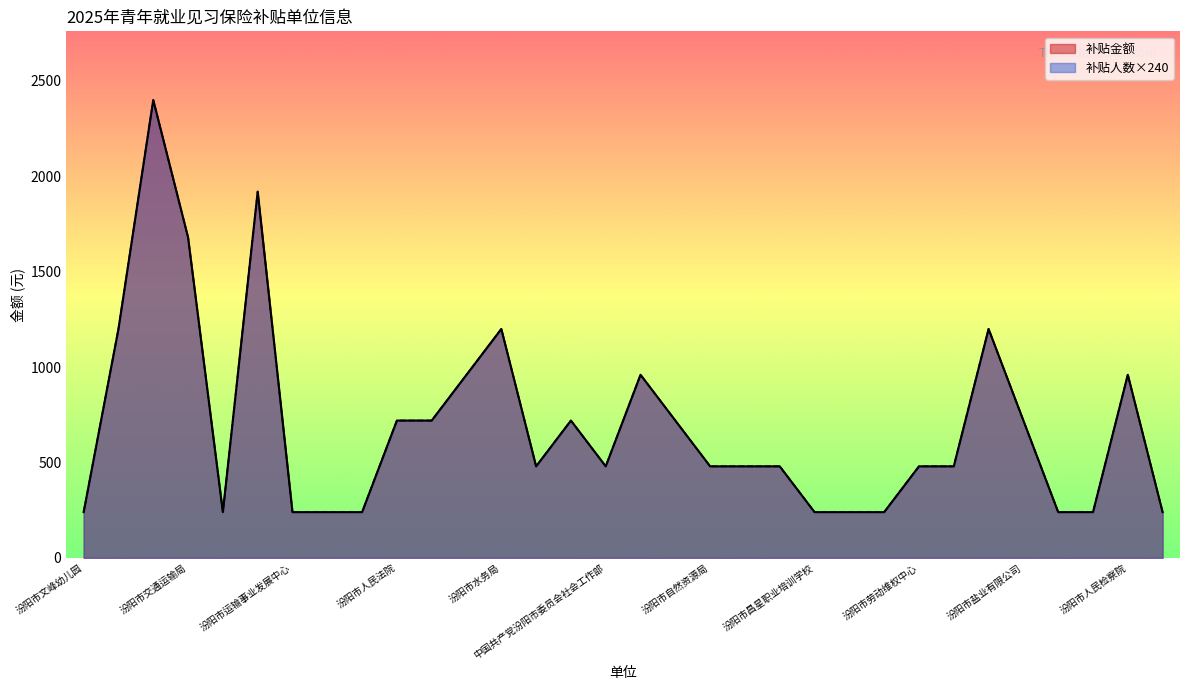

Which category has the lowest value in the 补贴金额 series?

汾阳市文峰幼儿园